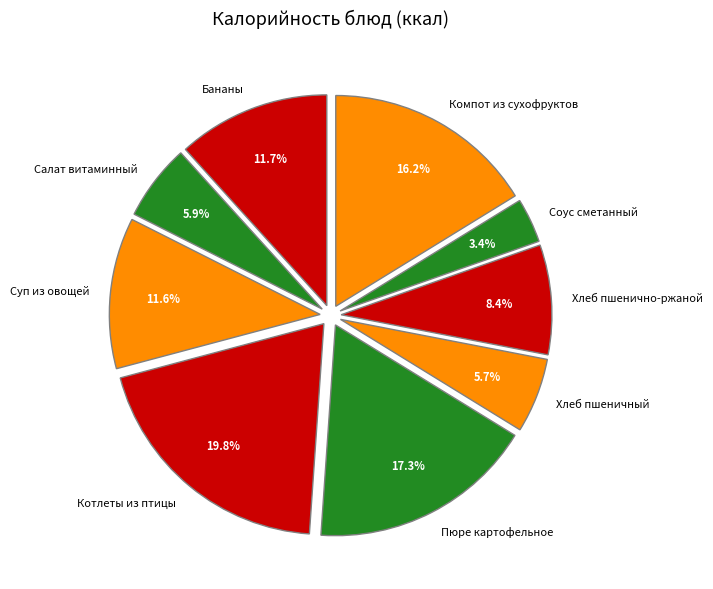

Which category has the smallest portion of the pie?

Соус сметанный